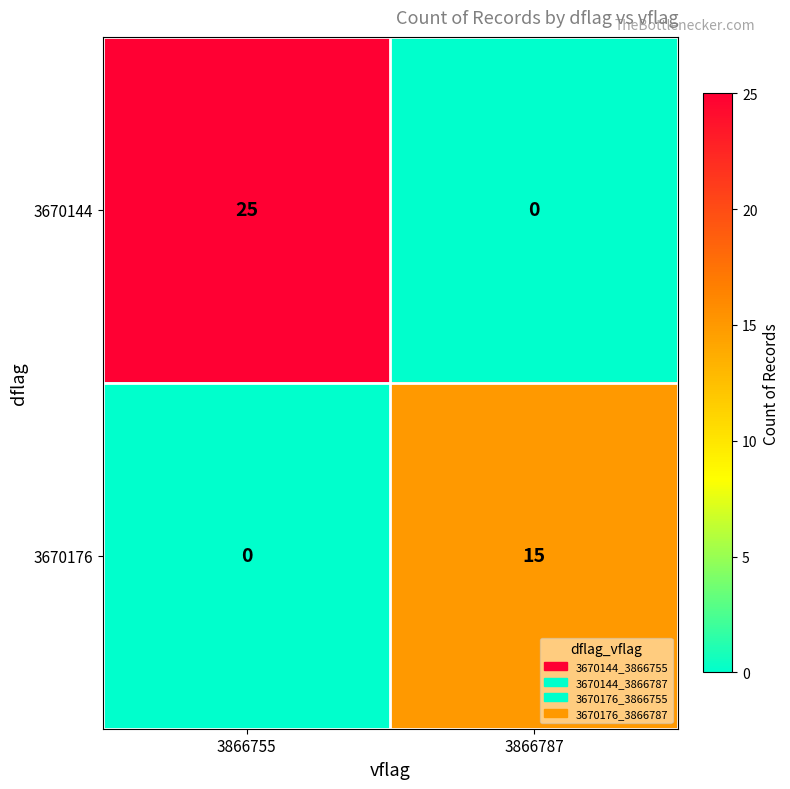

What is the approximate value of 3670176 at 3866787, to the nearest 5?

15